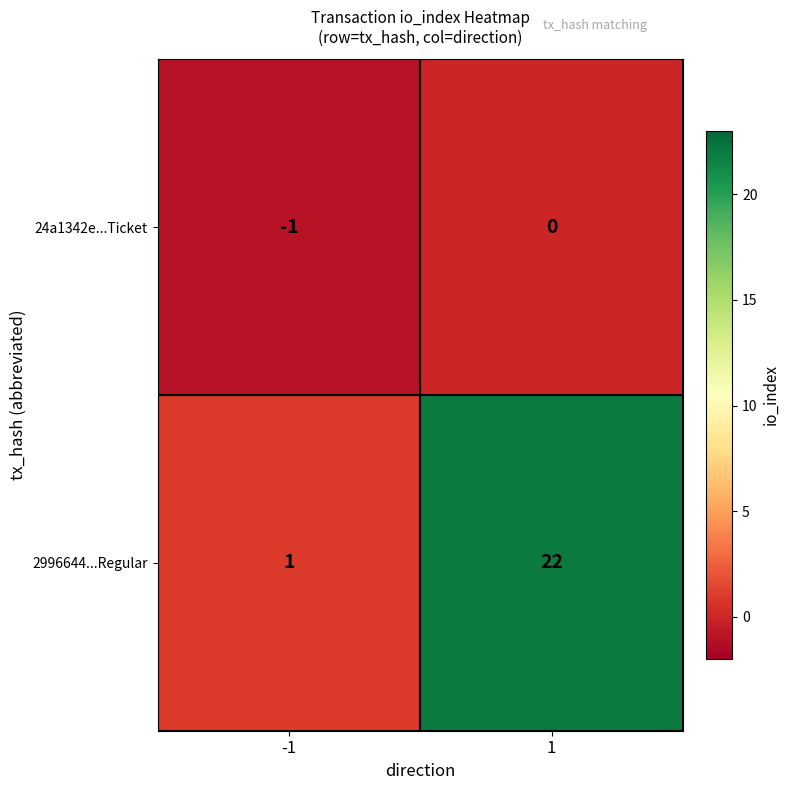

Reading left to right, extract all data points from this chart.

24a1342e...Ticket: -1=-1	1=0
2996644...Regular: -1=1	1=22